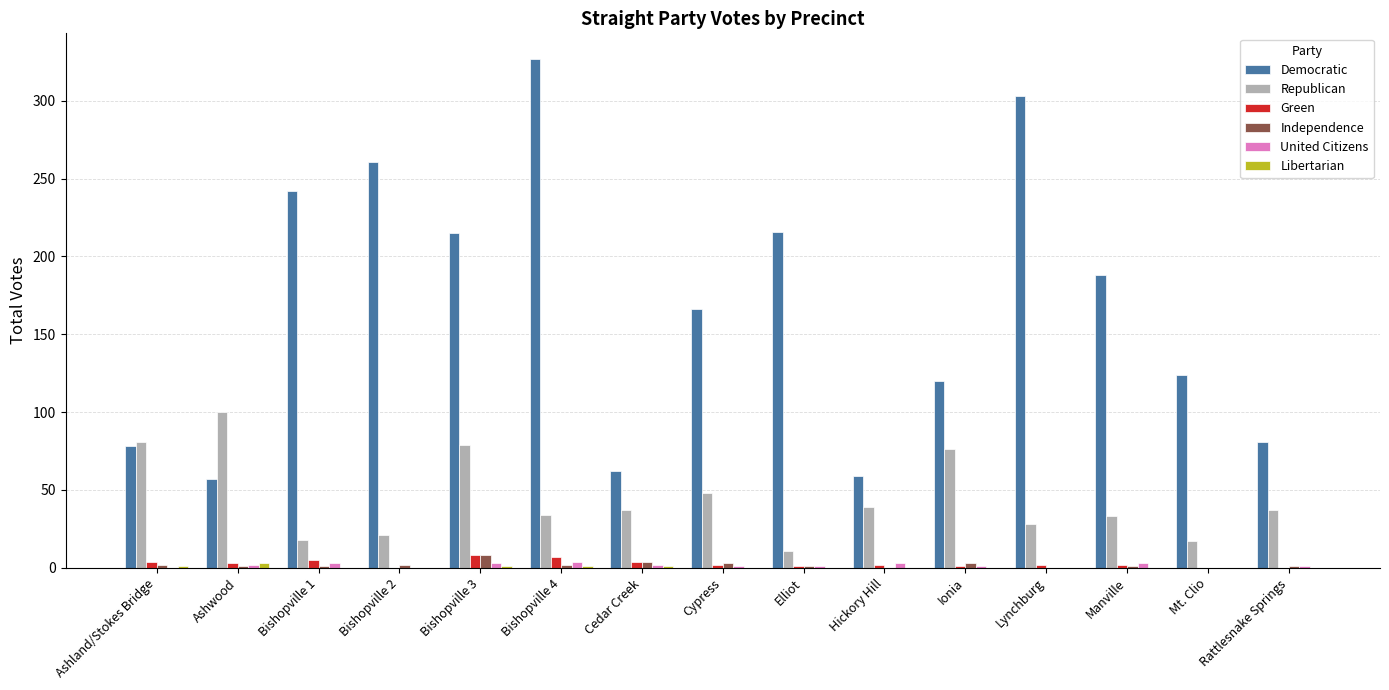

Which series changed the most between Ashland/Stokes Bridge and Elliot?

Democratic